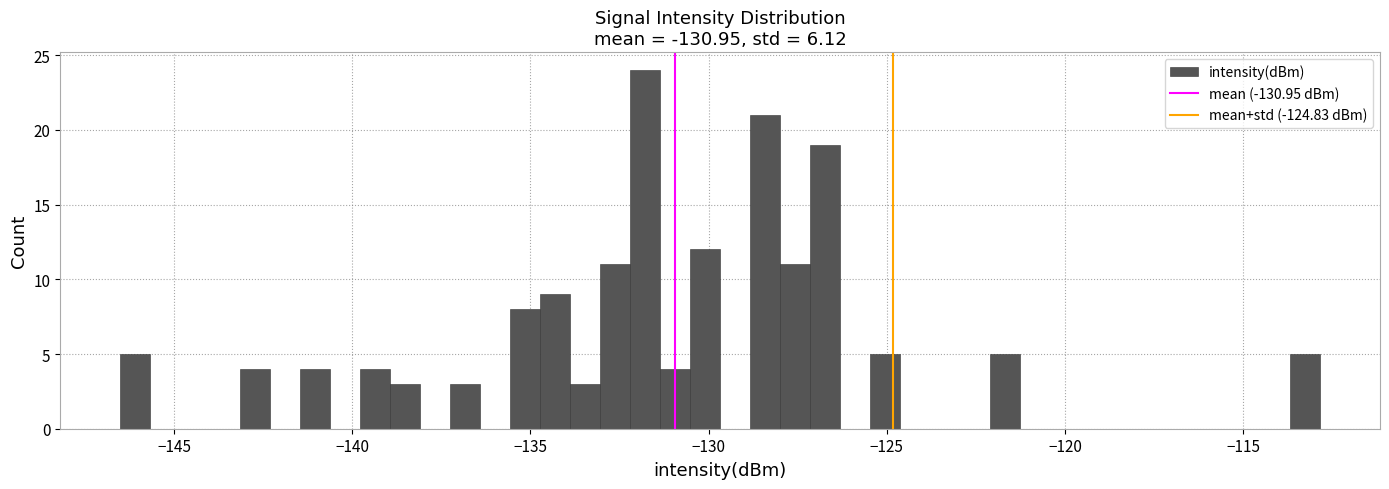

Read against the x-axis, roughly where is the centre of the tallest bar?

-132.0